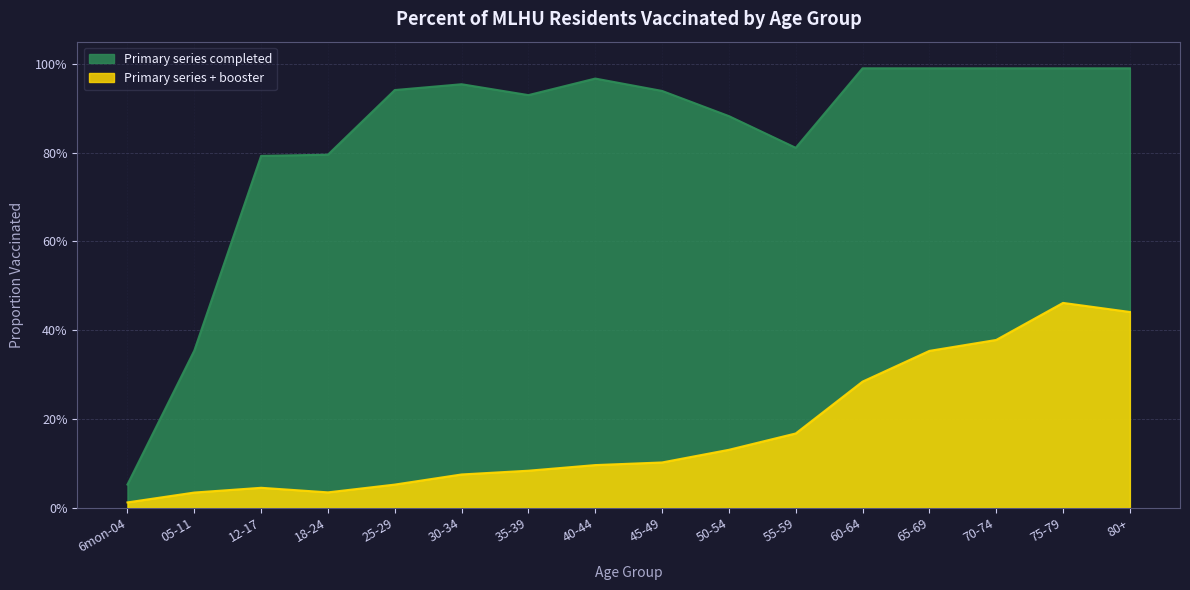

True or false: Primary series completed has a value of 0.3 at 18-24.

False